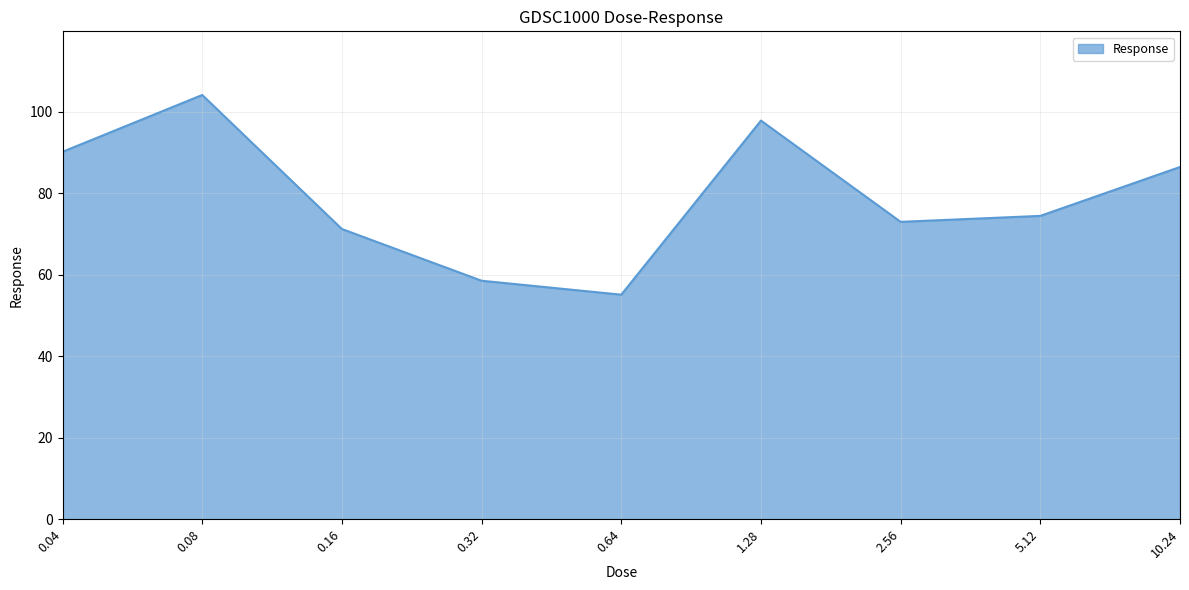

What is the difference between the second highest and second lowest values?

39.3